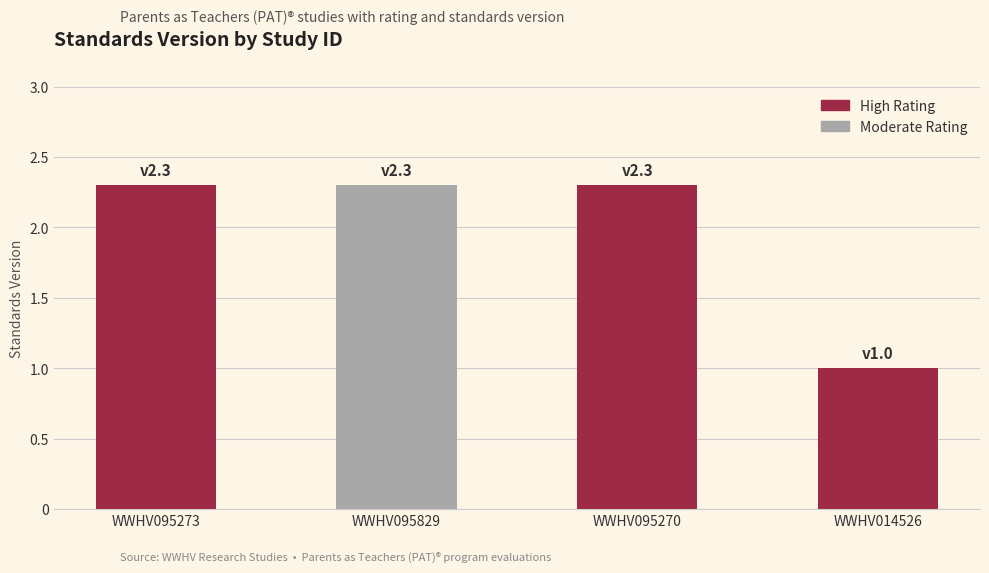

What is the greatest value displayed?

2.3